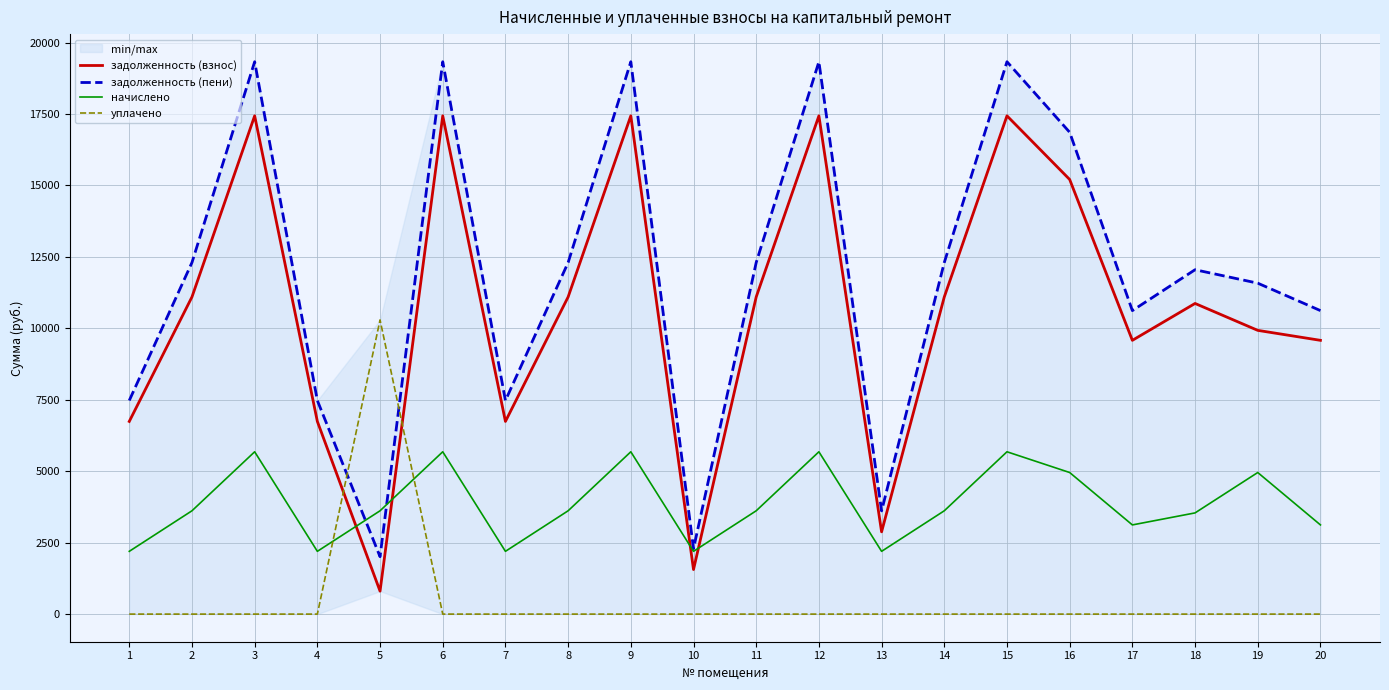

True or false: уплачено has more than 1 interior local peaks.

False